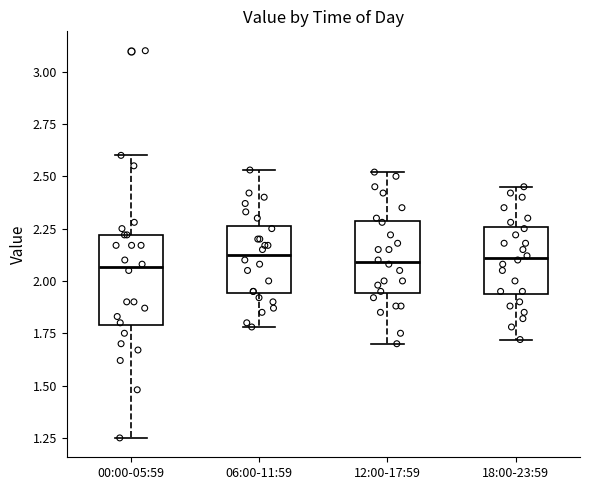

Where is the upper edge of the box for 18:00-23:59 on the y-axis? The values are not printed on the chart, so give them approximately, as read against the axis.

2.25